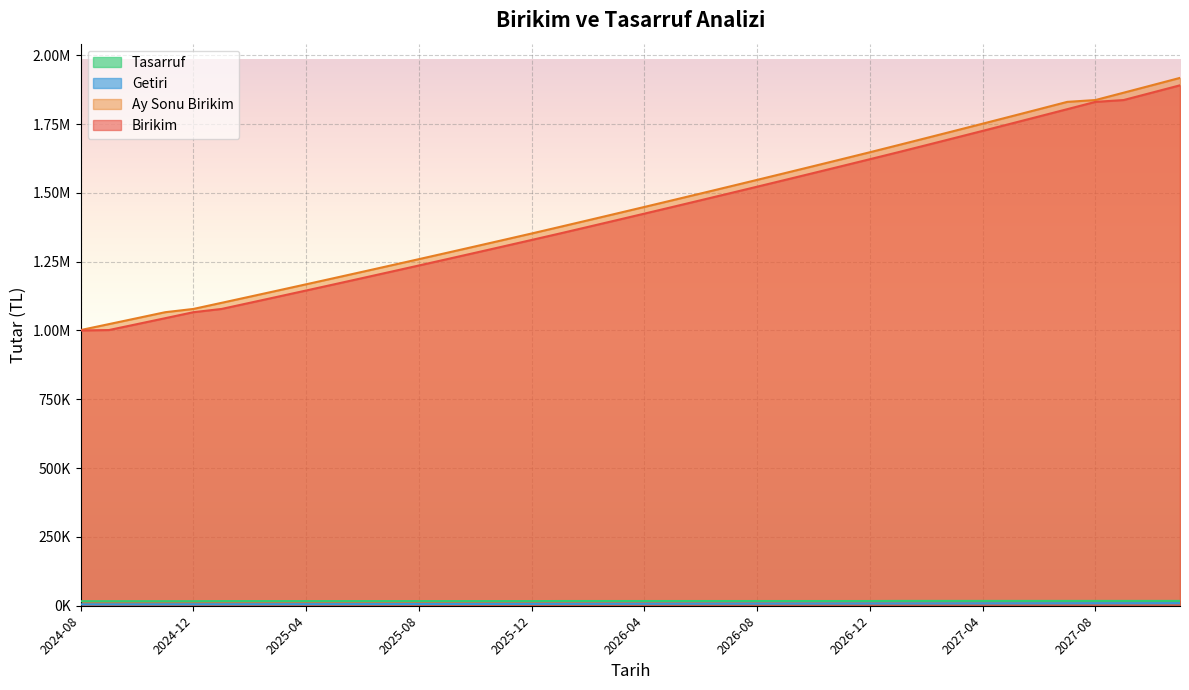

True or false: Birikim has more than 2 interior local peaks.

False